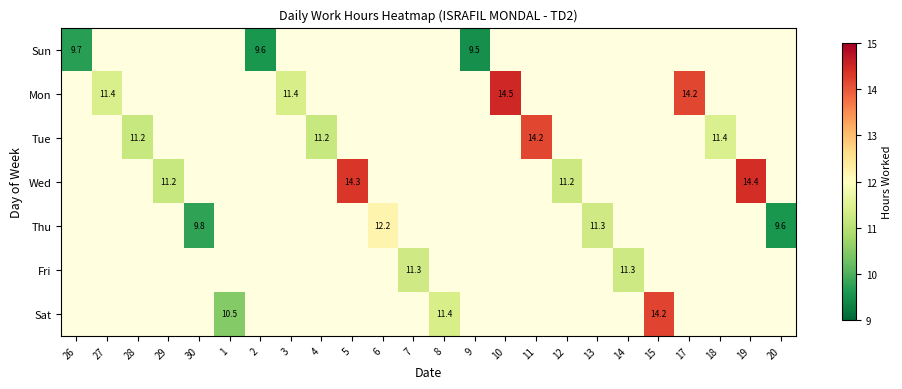

What is the greatest value displayed?

14.5